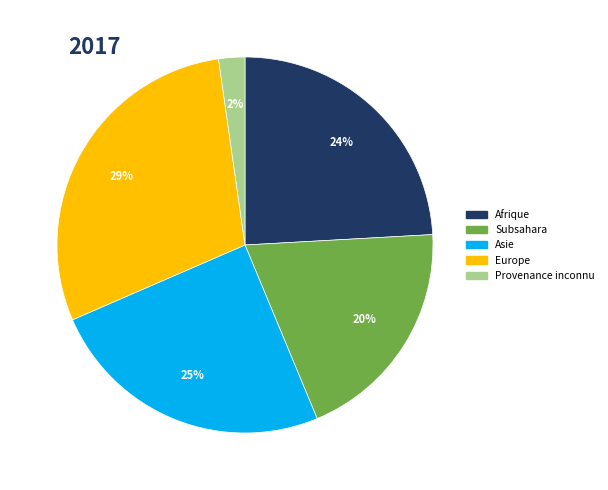

To the nearest percent, what is the difference between the largest and smallest slice percentages?

27%